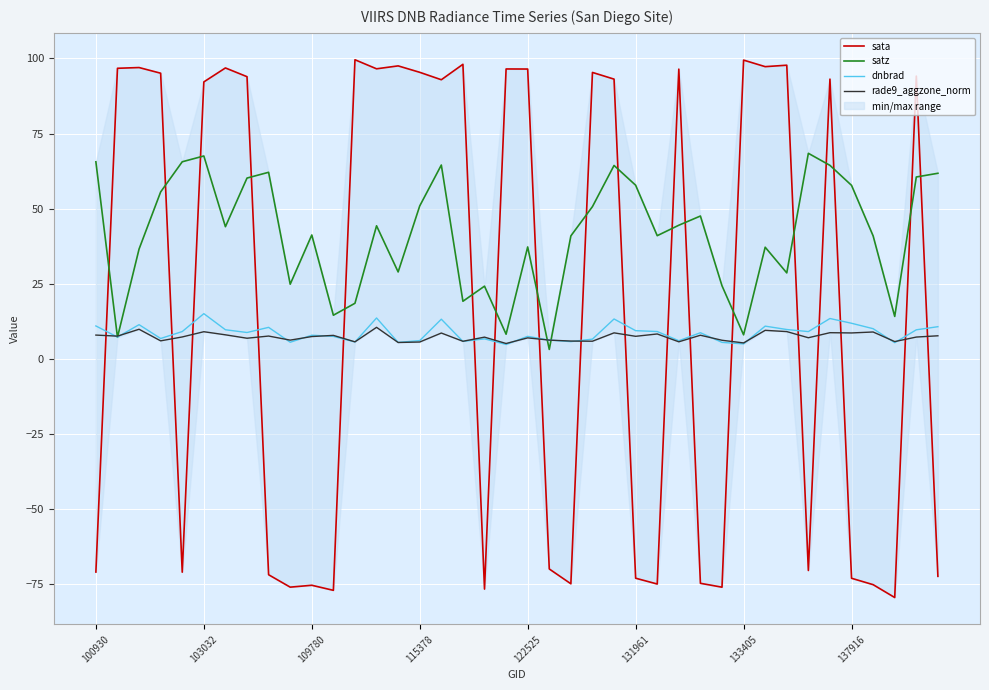

Between 8 and 24, which series saw the biggest shift?

sata